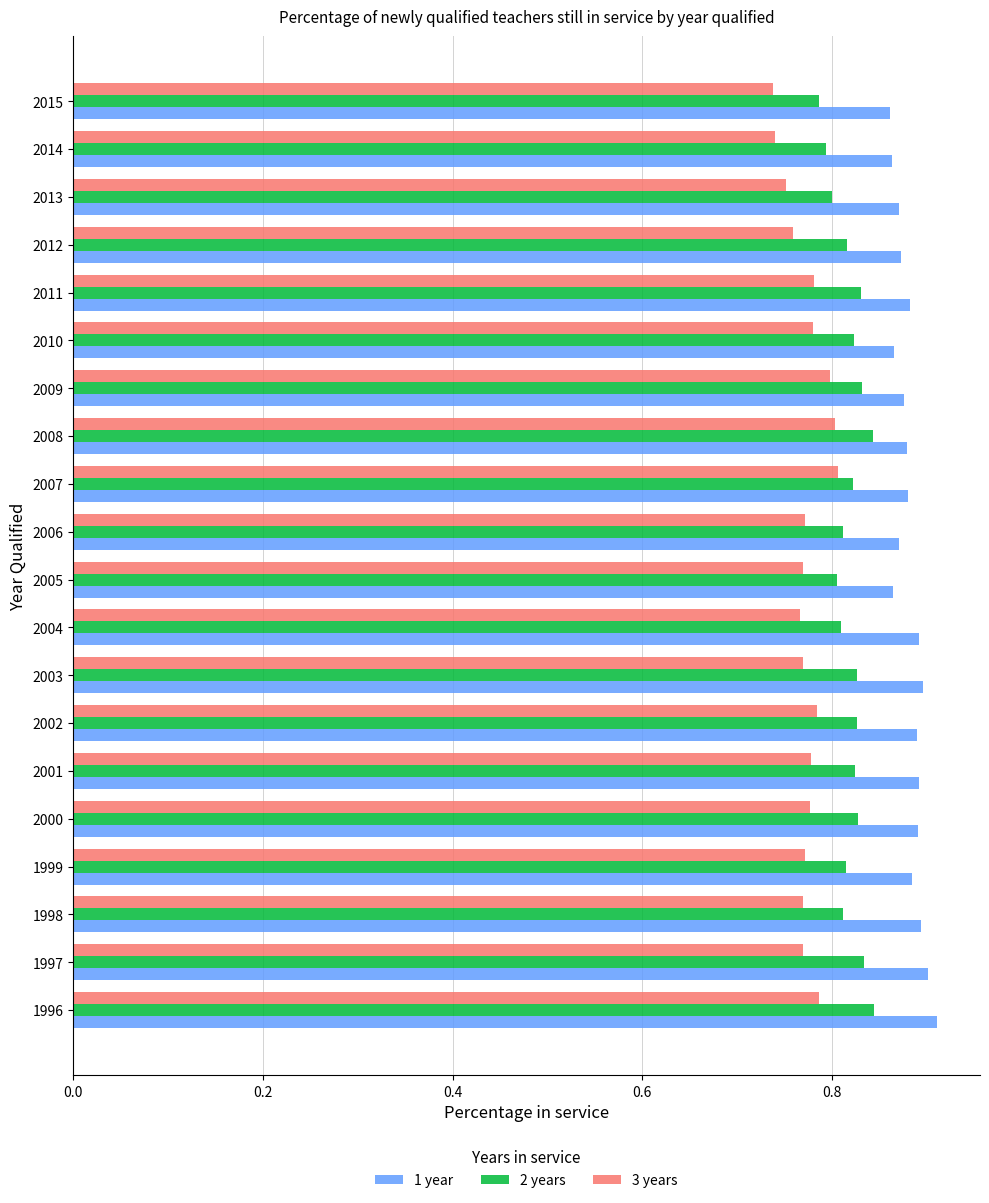

True or false: 2 years has a value of 0.8 at 2007.

True